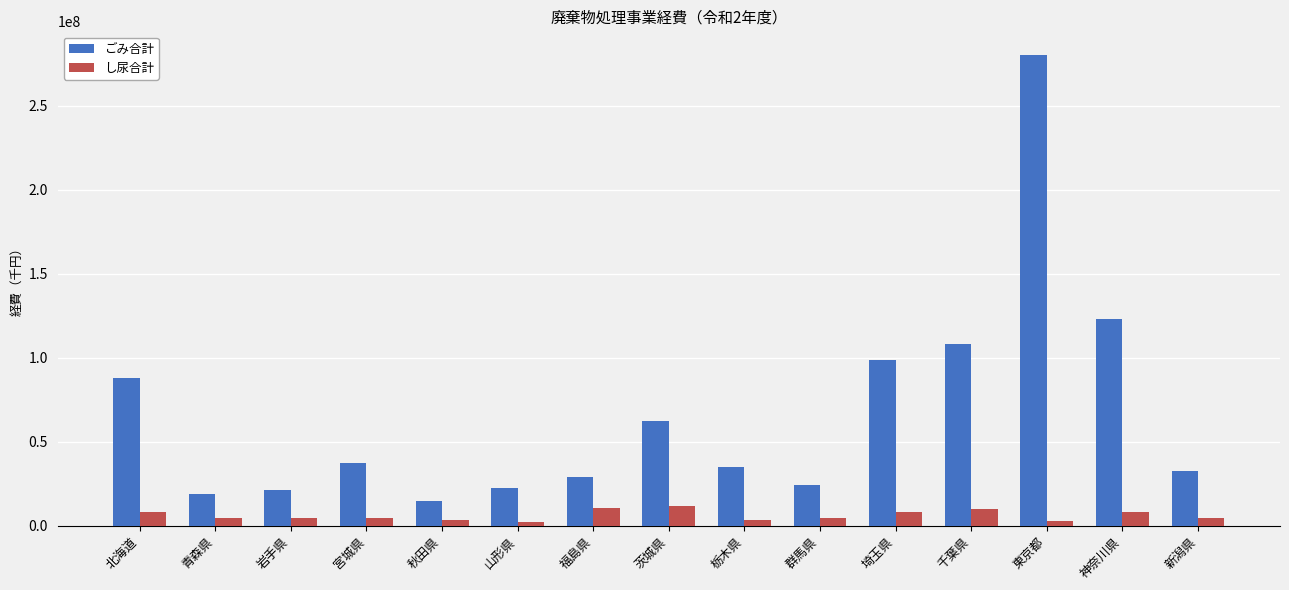

Does the chart contain stacked bars?

No